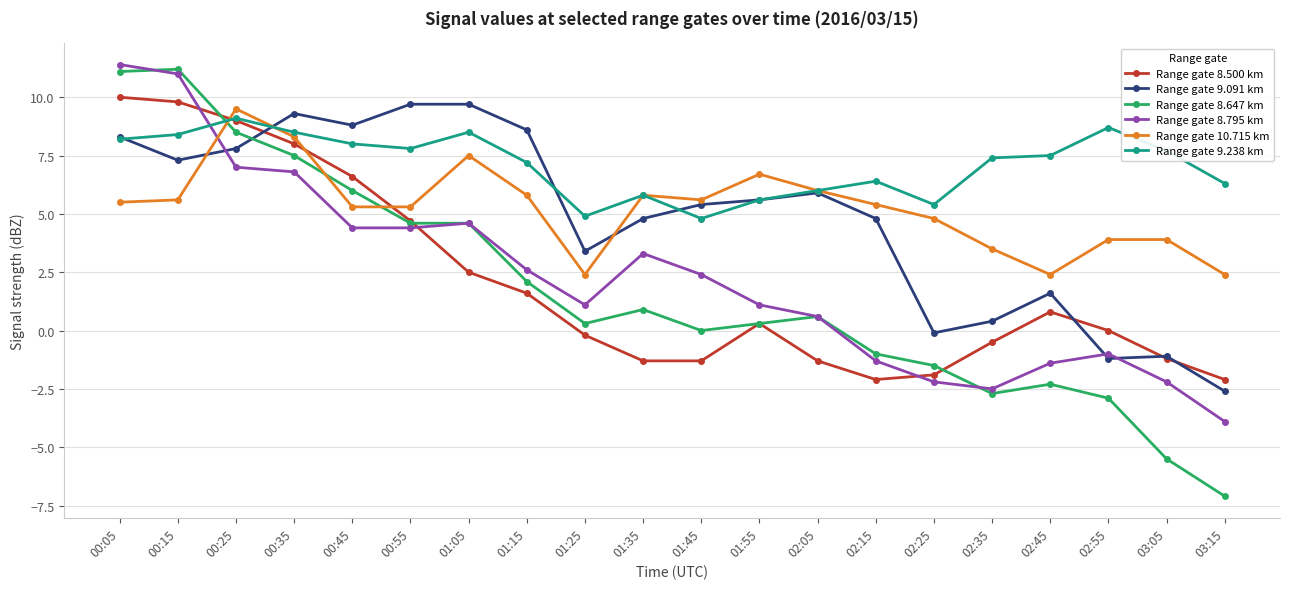

What is the greatest value displayed?

11.4